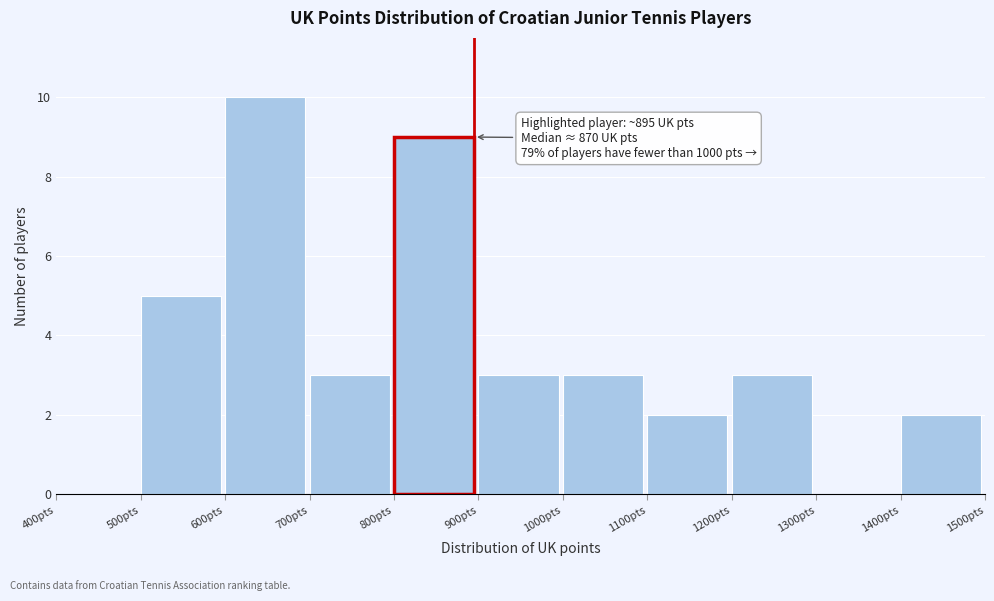

Which range on the x-axis has the tallest bar?

600 to 700